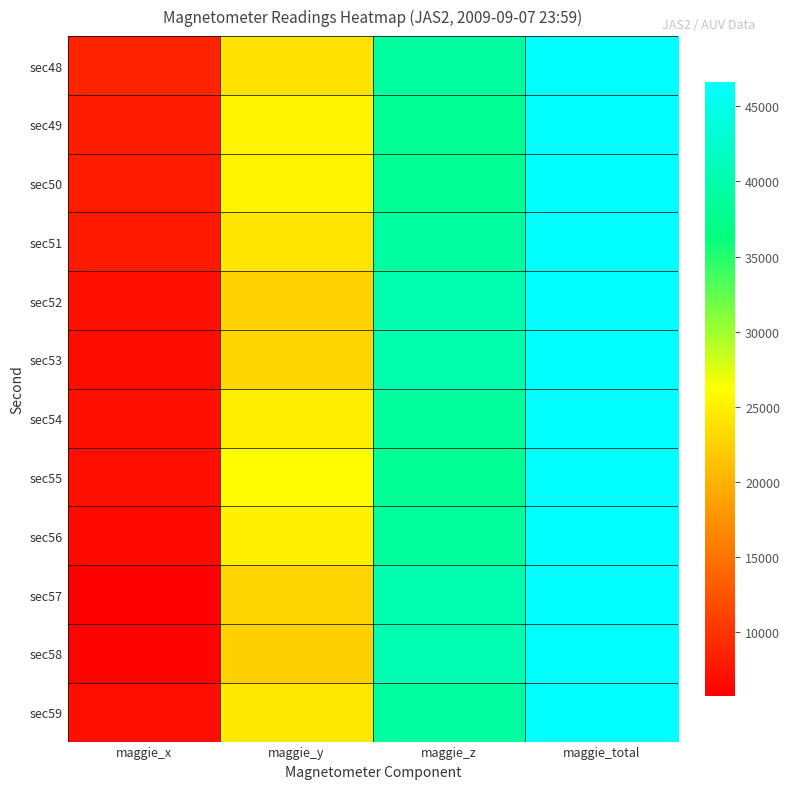

Which series has the largest total across all categories?

sec48